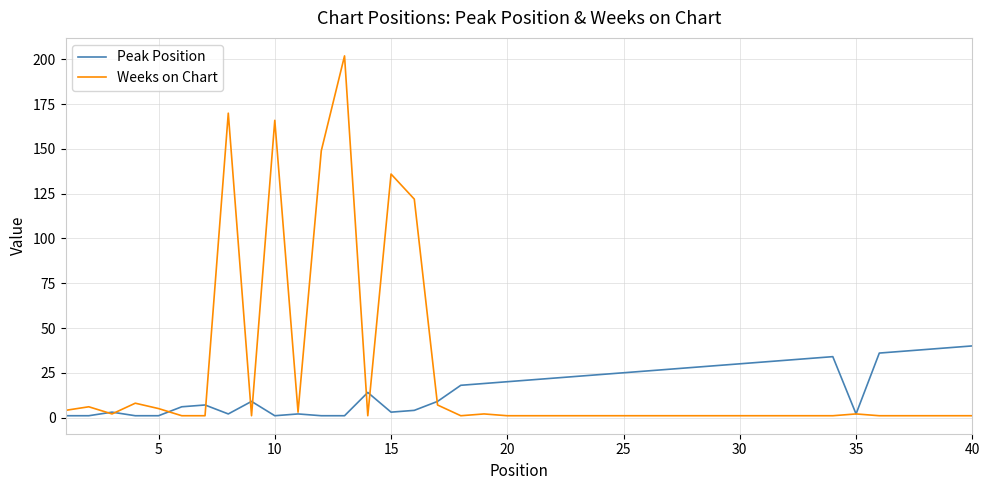

What is the maximum value shown in the chart?

202